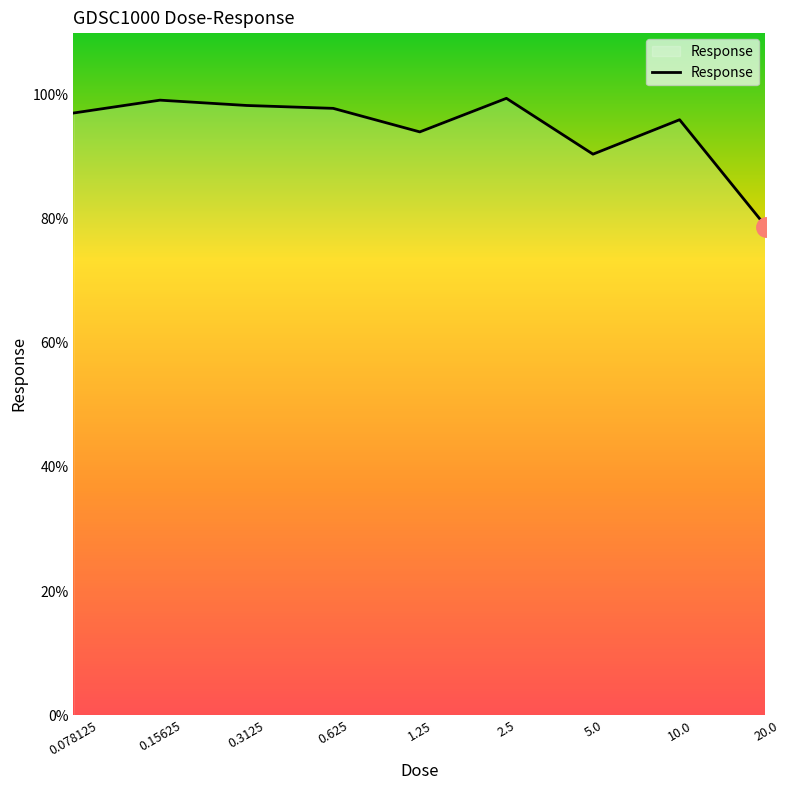

How many lines are shown in the chart?

1